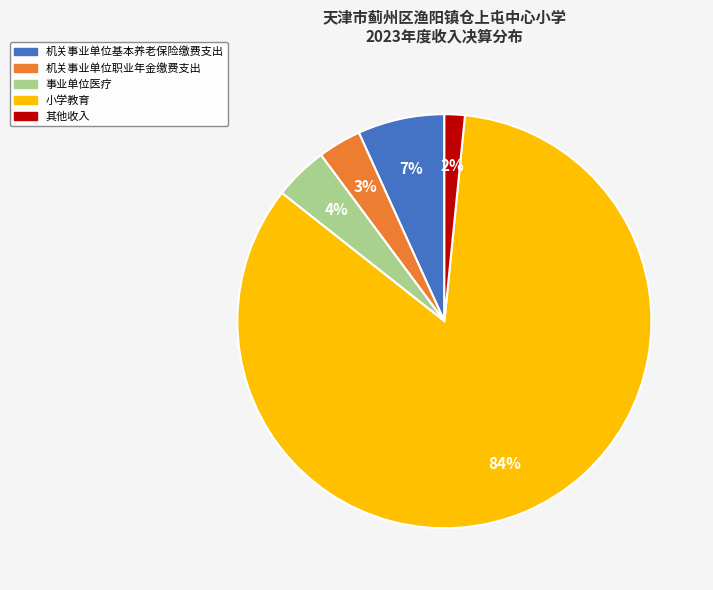

True or false: 小学教育 accounts for 84% of the total.

True